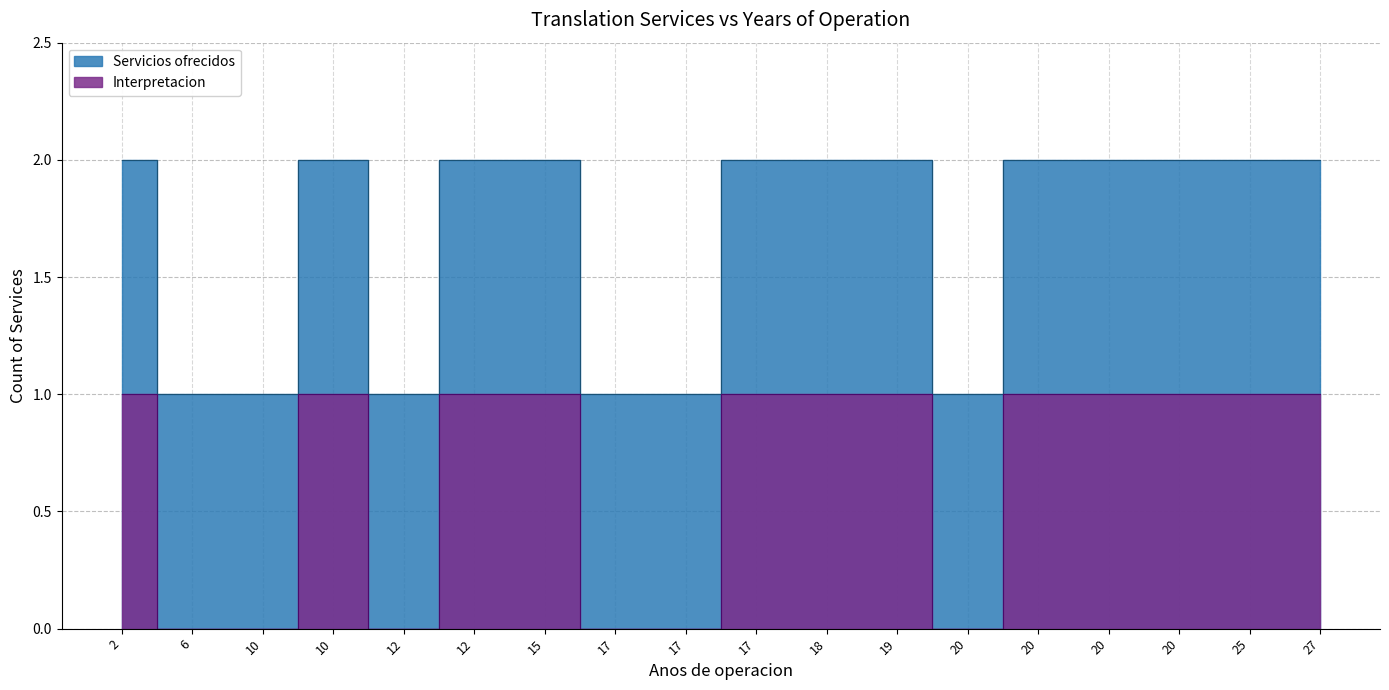

Which series has the largest range (max minus min)?

Interpretacion